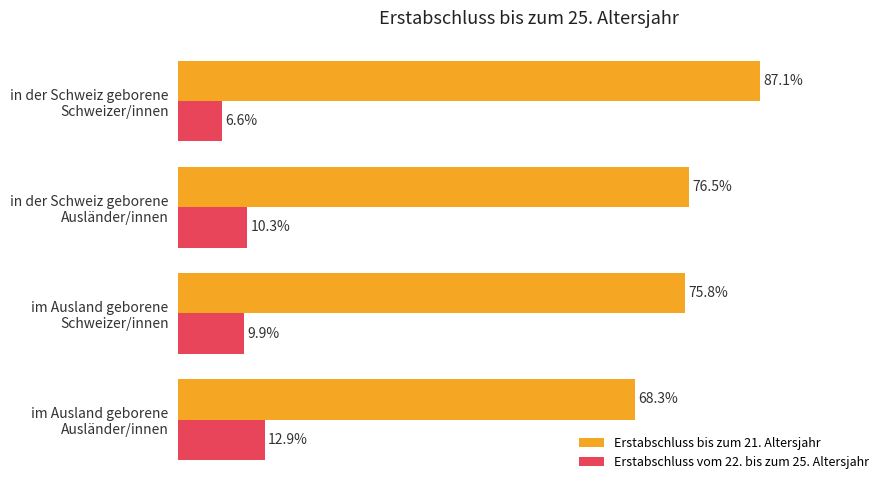

Which series has the largest total across all categories?

Erstabschluss bis zum 21. Altersjahr